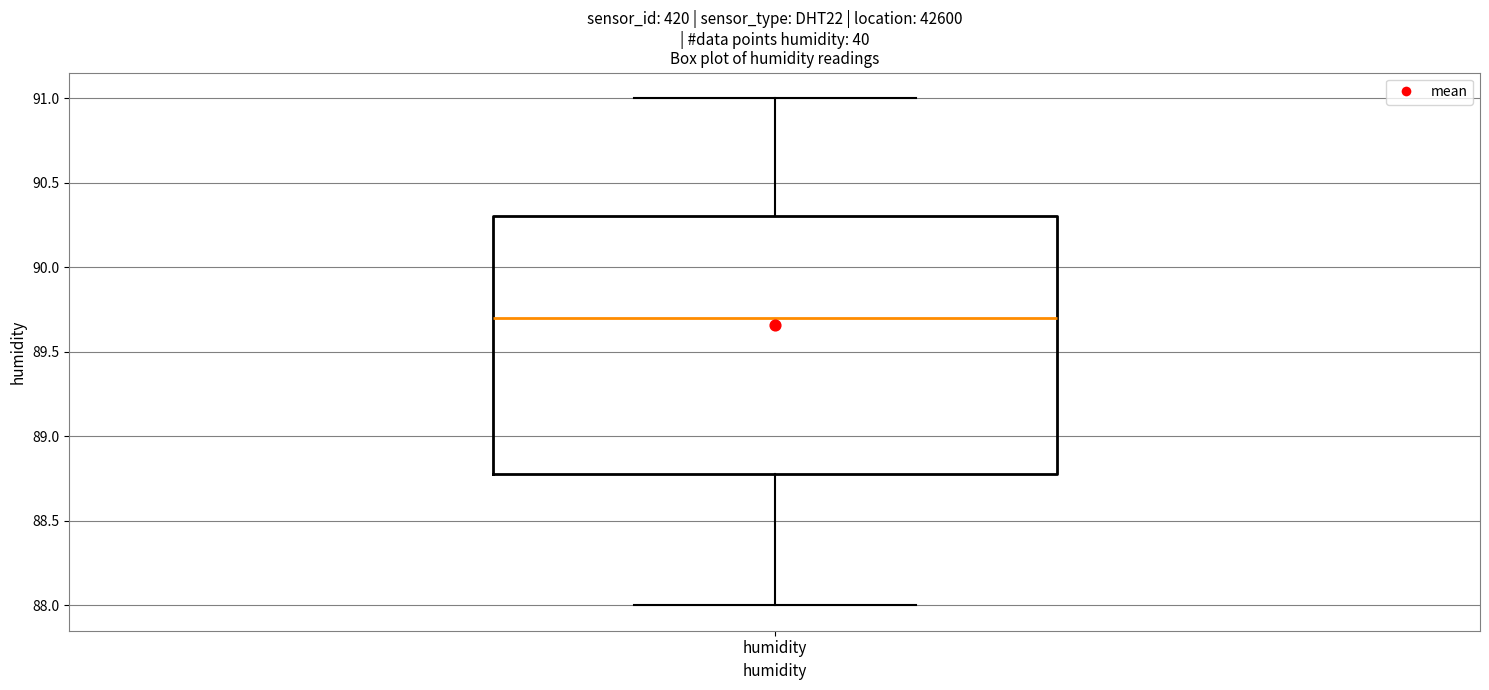

Where is the lower edge of the box for humidity on the y-axis? The values are not printed on the chart, so give them approximately, as read against the axis.

88.8